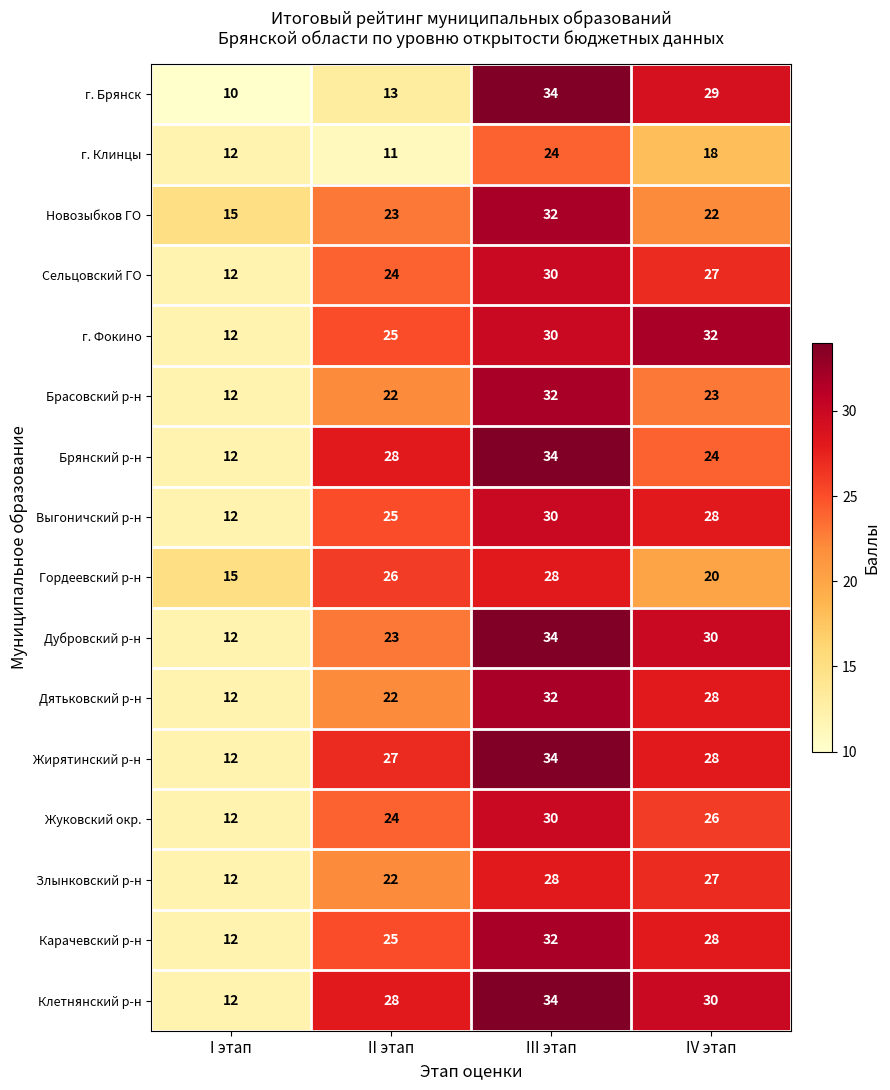

Between II этап and III этап, which series saw the biggest shift?

г. Брянск